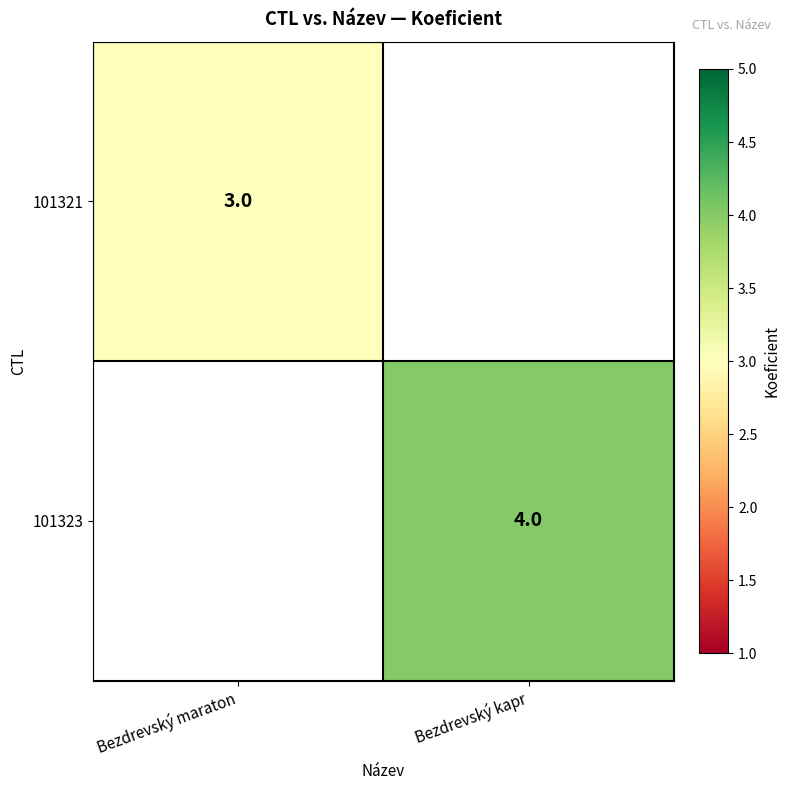

Is it true that 101323 equals 6 at Bezdrevský kapr?

False